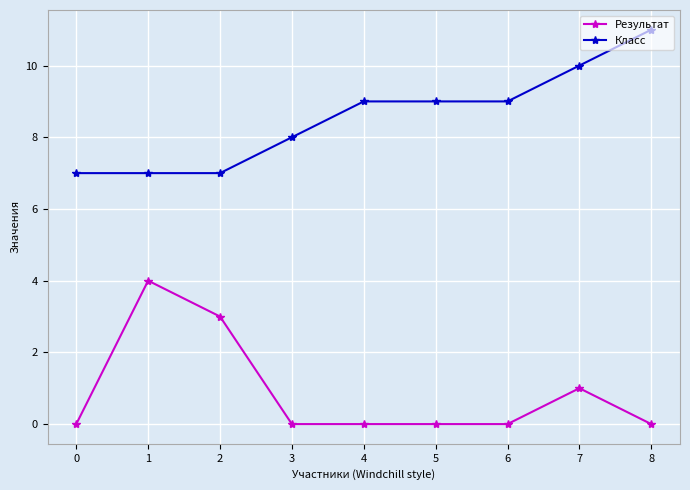

True or false: Класс and Результат cross at least once.

False